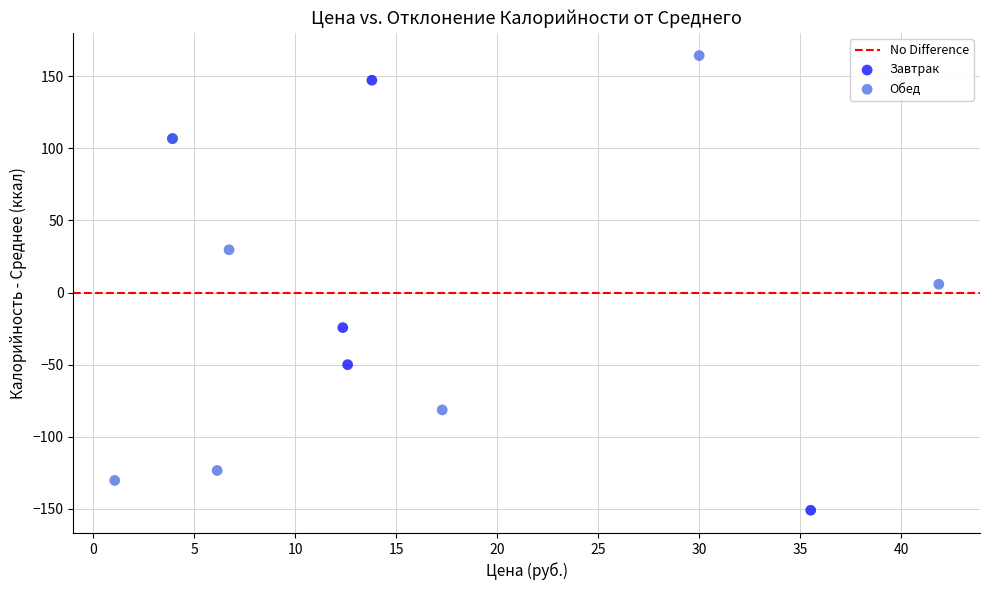

Which series contains the lowest Y value?

Завтрак